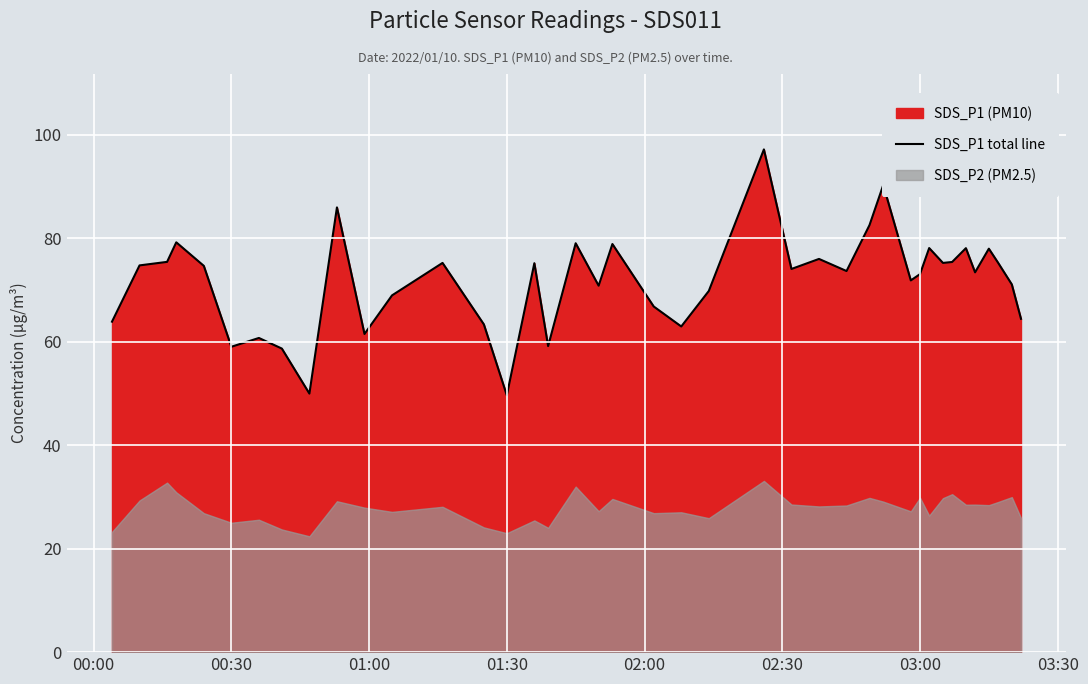

What is the sum of all values?

2870.1